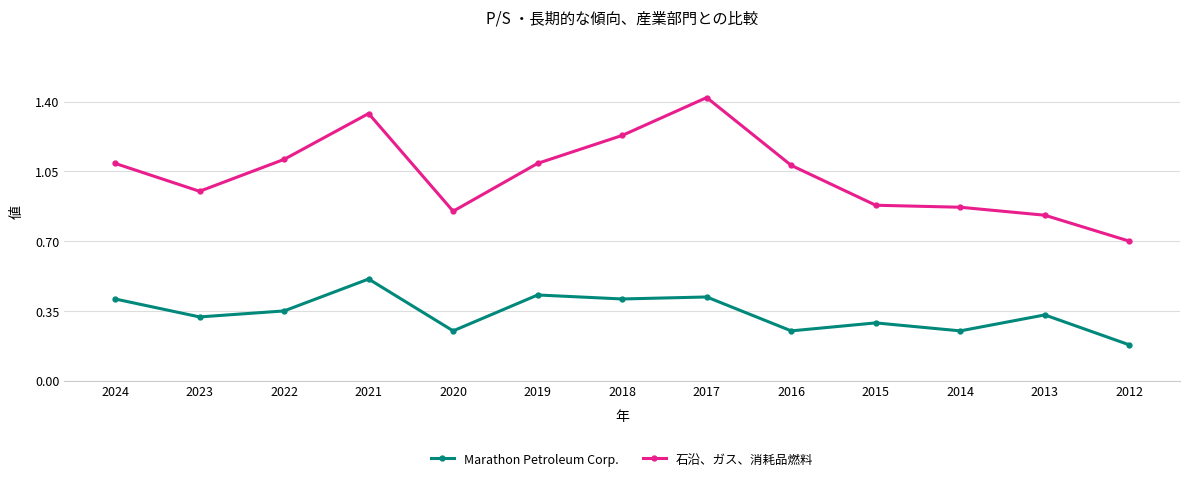

What is the lowest value of the 石沿、ガス、消耗品燃料 series?

0.7